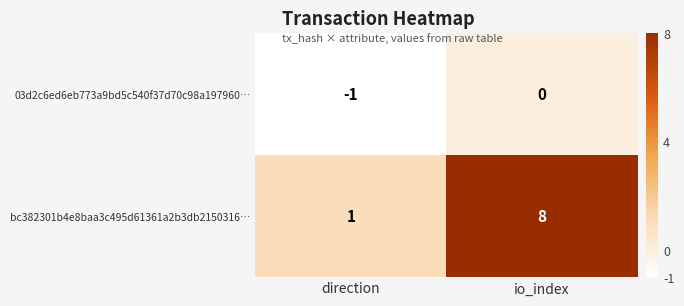

Is it true that bc382301b4e8baa3c495d61361a2b3db2150316… equals 1 at direction?

True